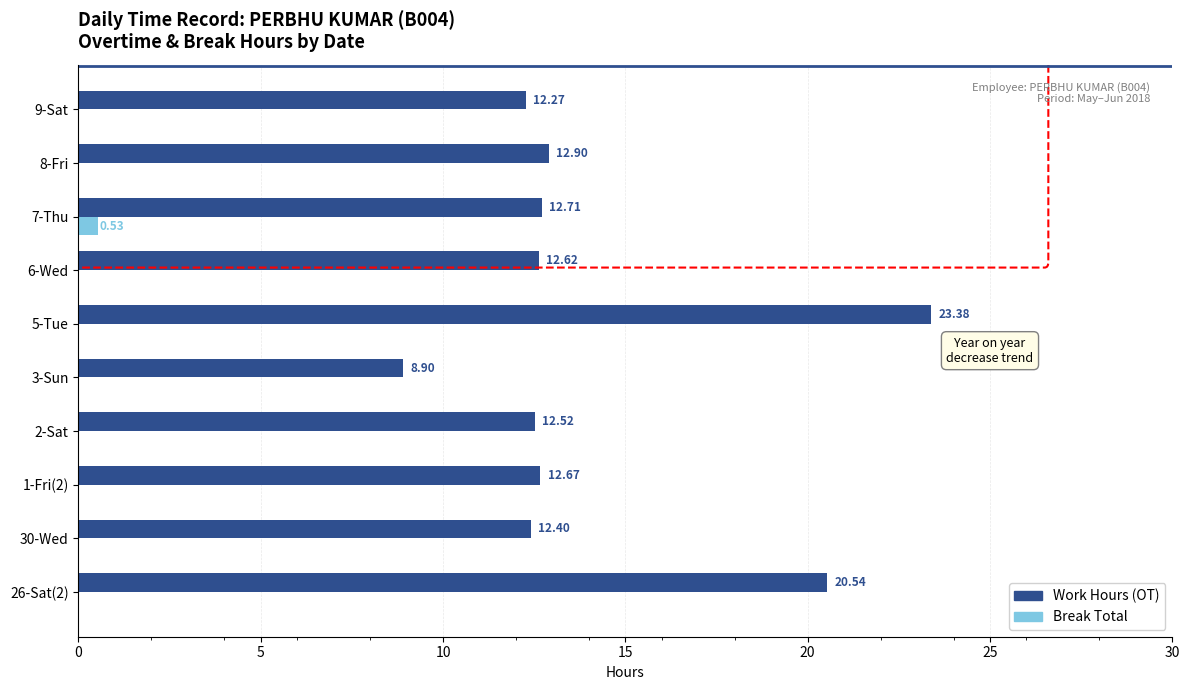

Between 26-Sat(2) and 1-Fri(2), which series saw the biggest shift?

Work Hours (OT)